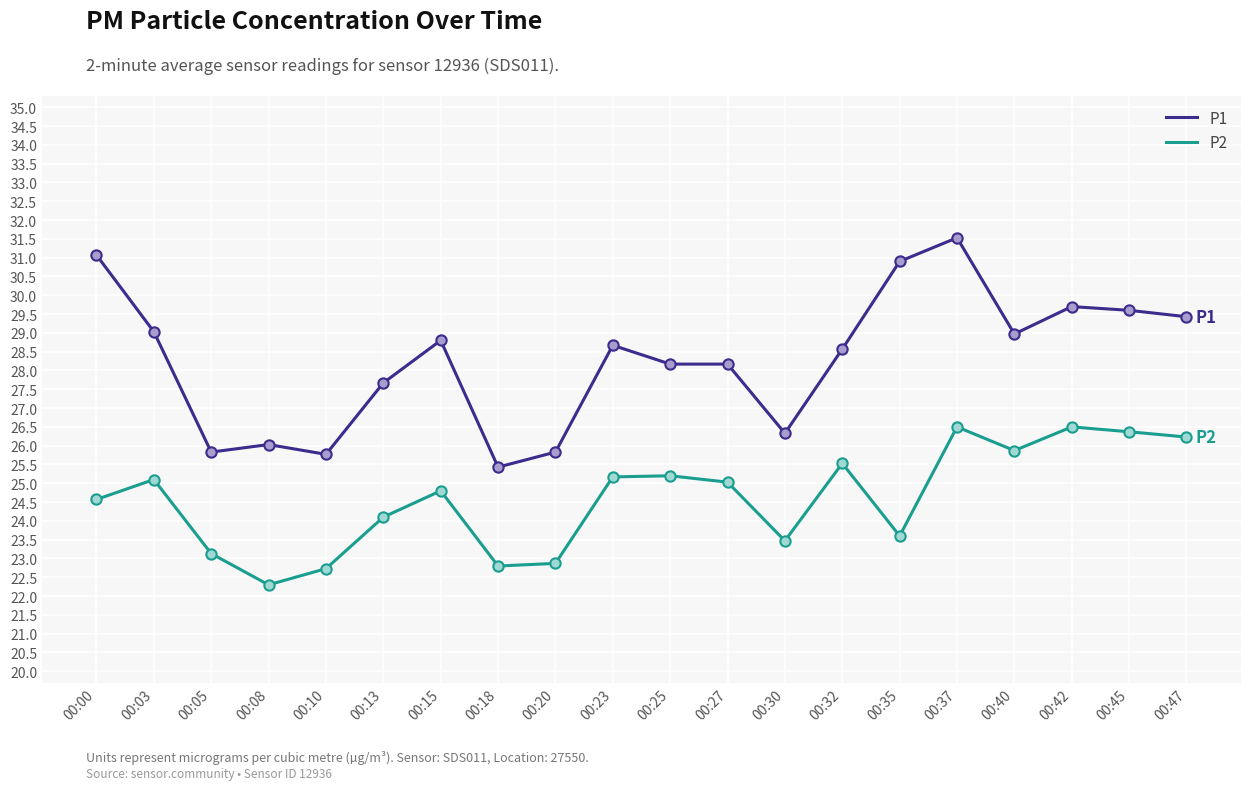

What are all the series names shown in the legend?

P1, P2